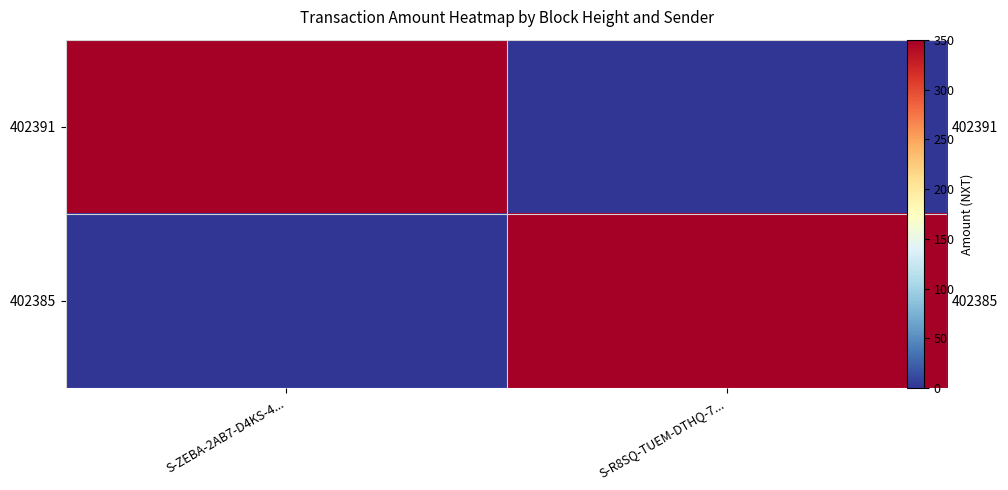

How many series are shown in this chart?

2